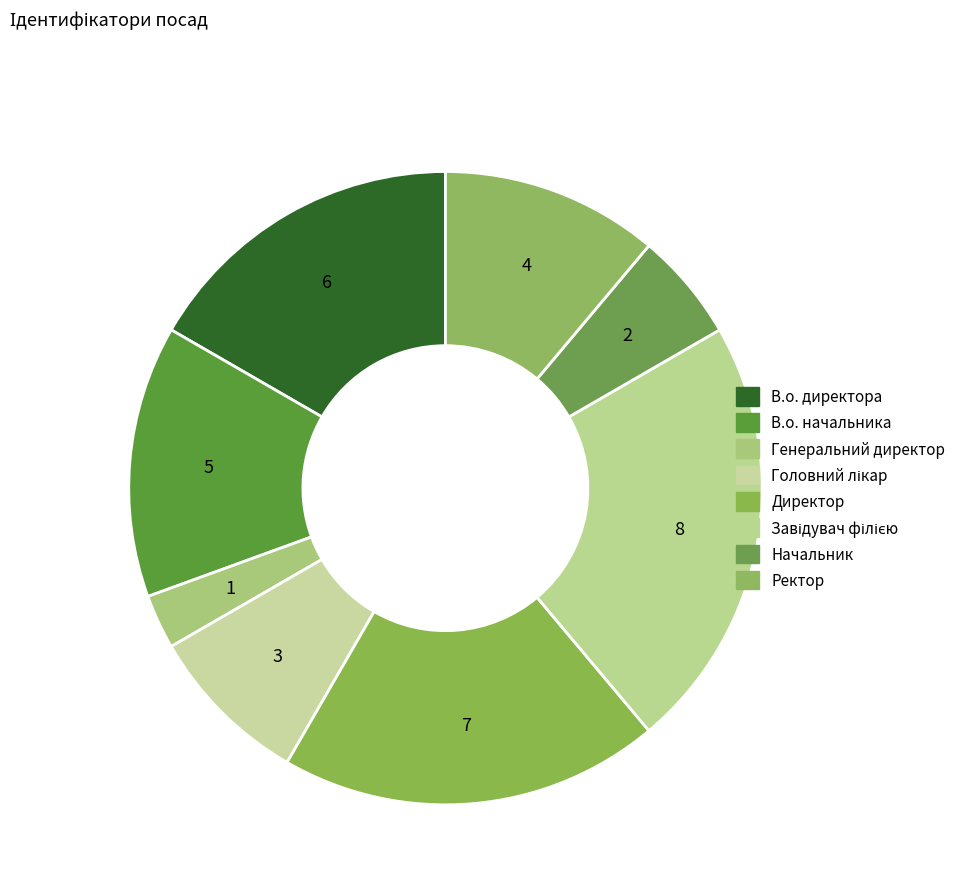

How many slices are in this pie chart?

8